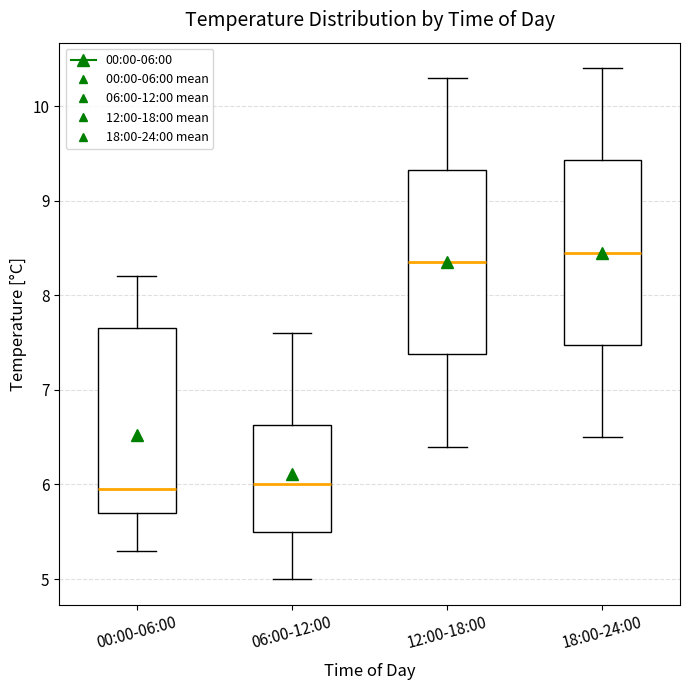

Where is the lower edge of the box for 00:00-06:00 on the y-axis? The values are not printed on the chart, so give them approximately, as read against the axis.

5.7